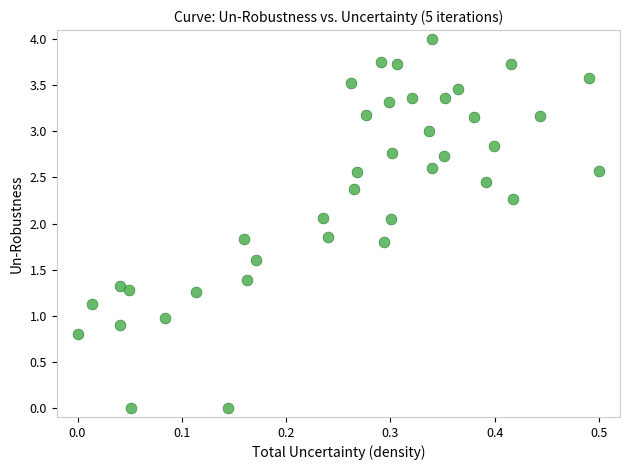

What is the range of X values (max minus min)?

0.5